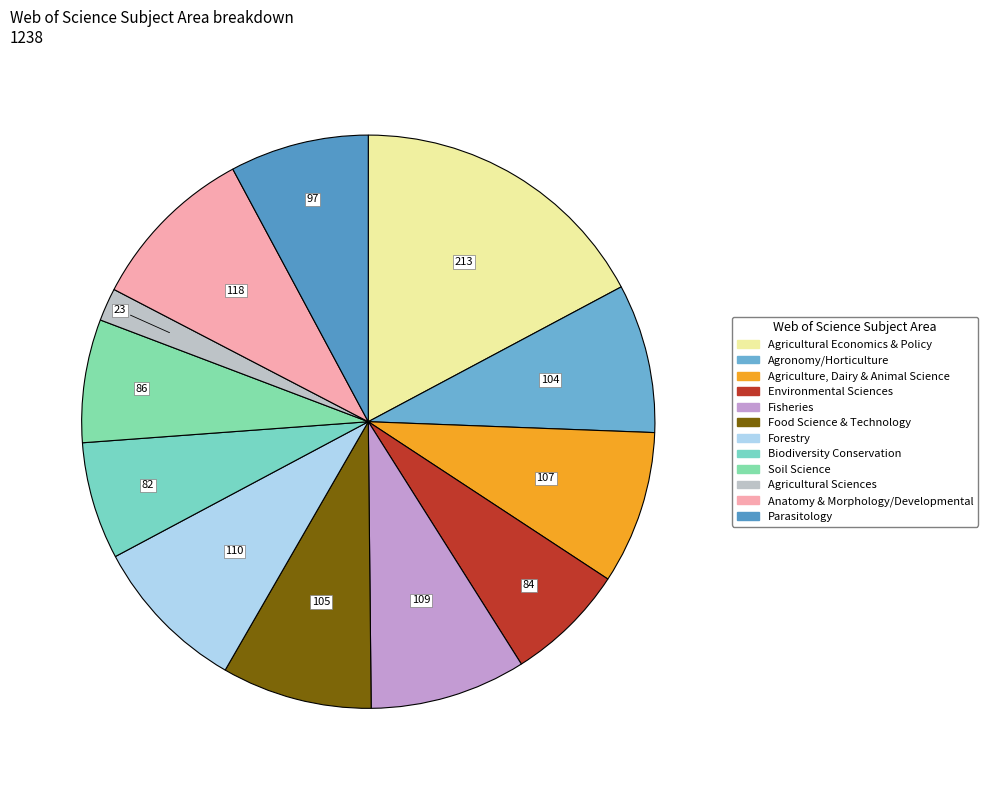

To the nearest percent, what is the average slice percentage?

8%